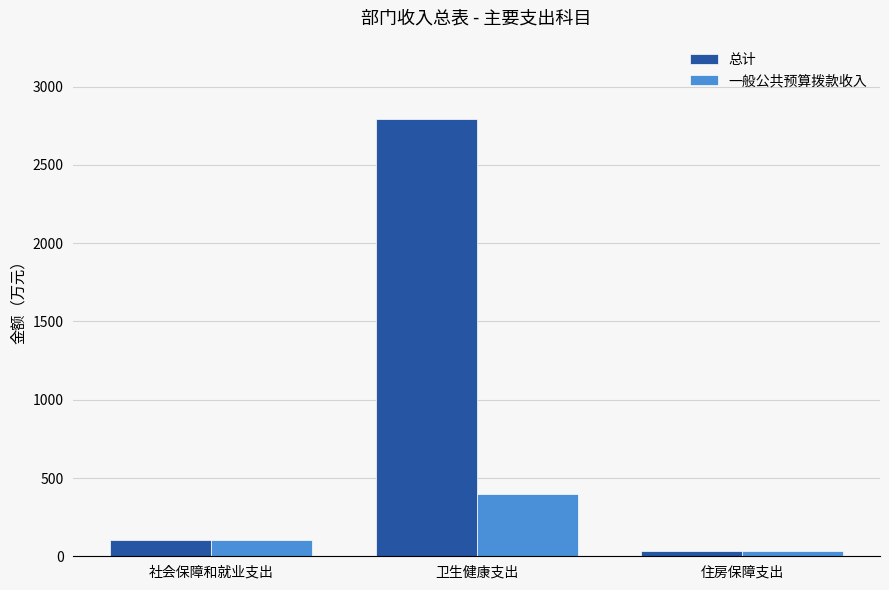

Which series has the largest range (max minus min)?

总计